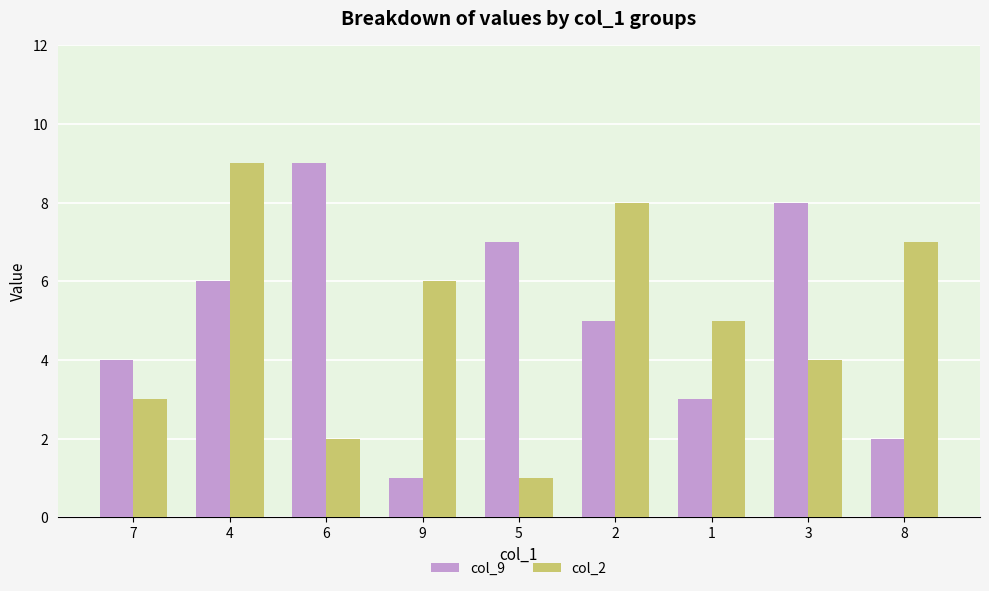

Does the chart contain any negative values?

No